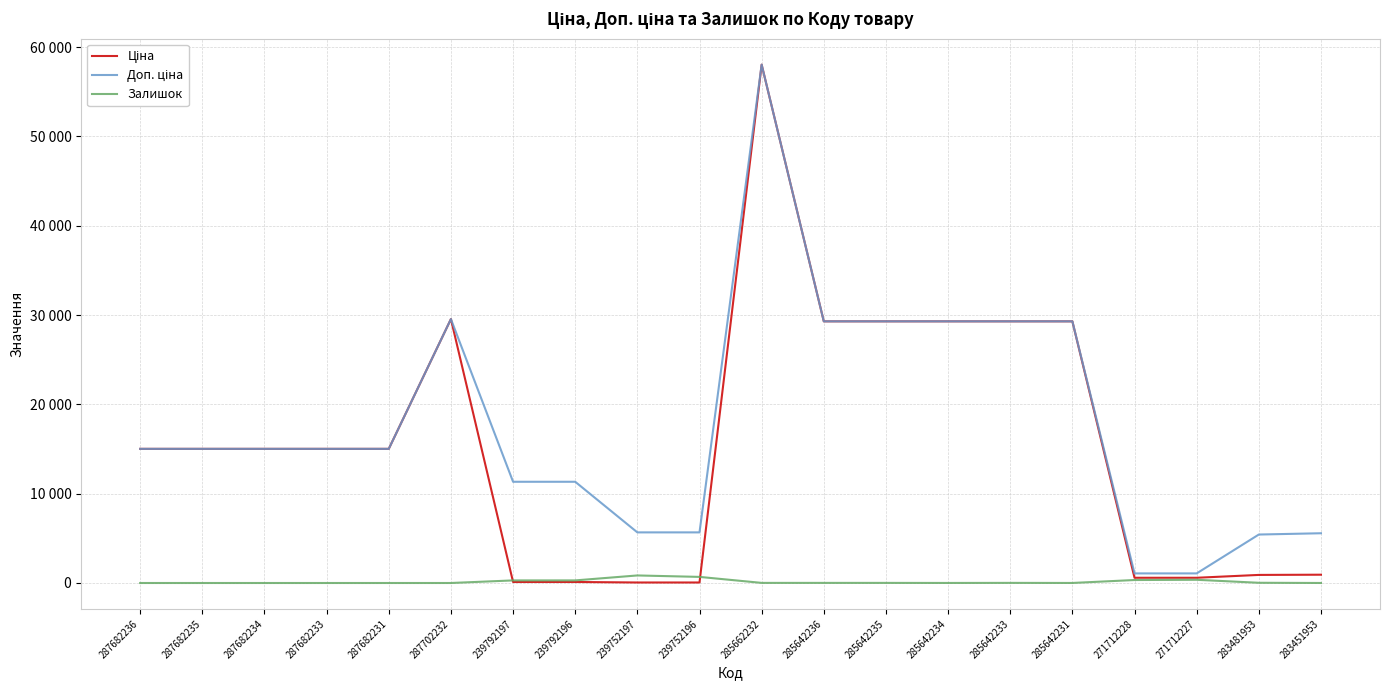

Does the chart display data point markers on the line(s)?

No